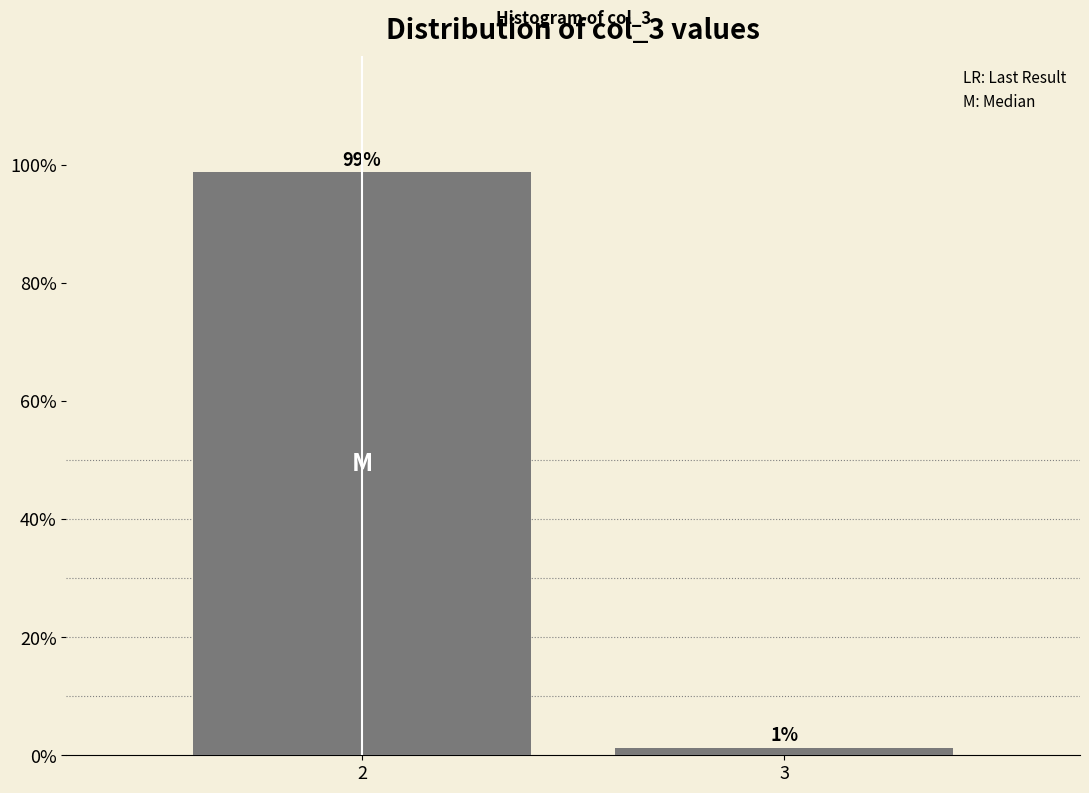

Is it true that the value at 2 is 98.8?

True